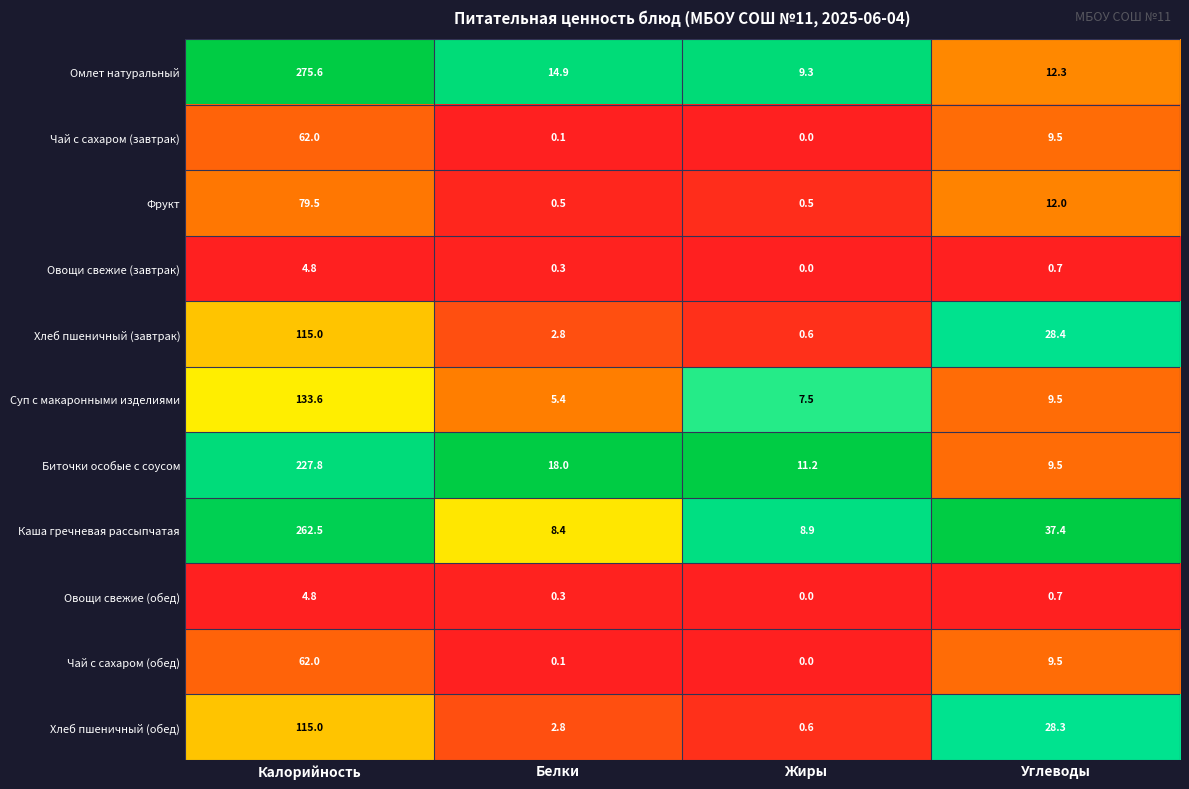

At which label is Фрукт closest to 40?

Углеводы